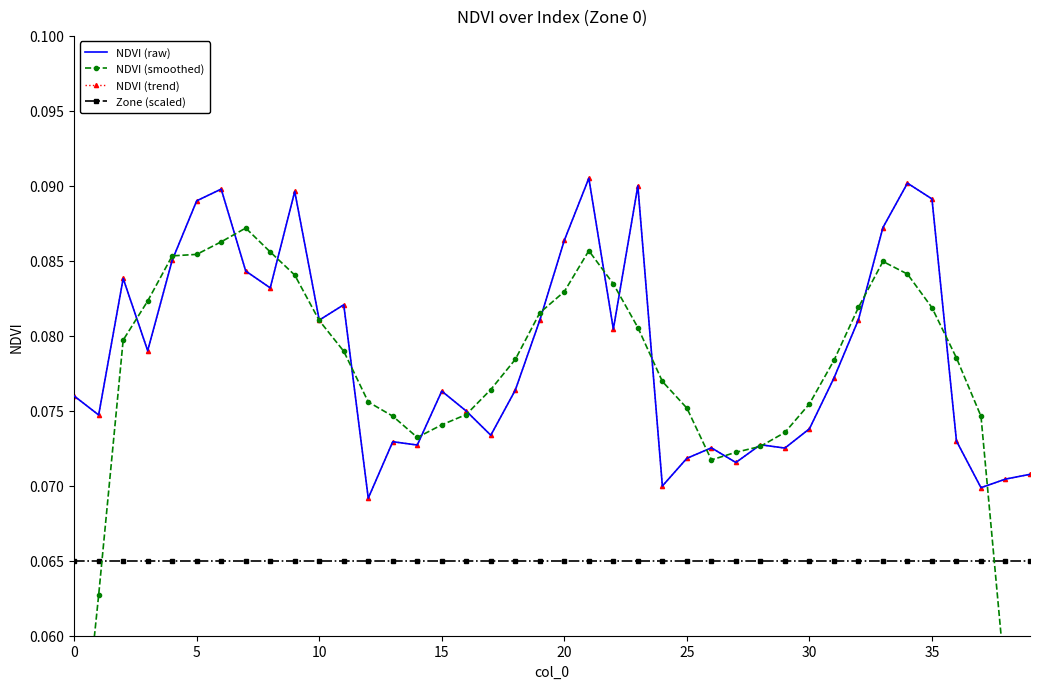

The value of NDVI (raw) at 24 is 0.1. True or false?

False